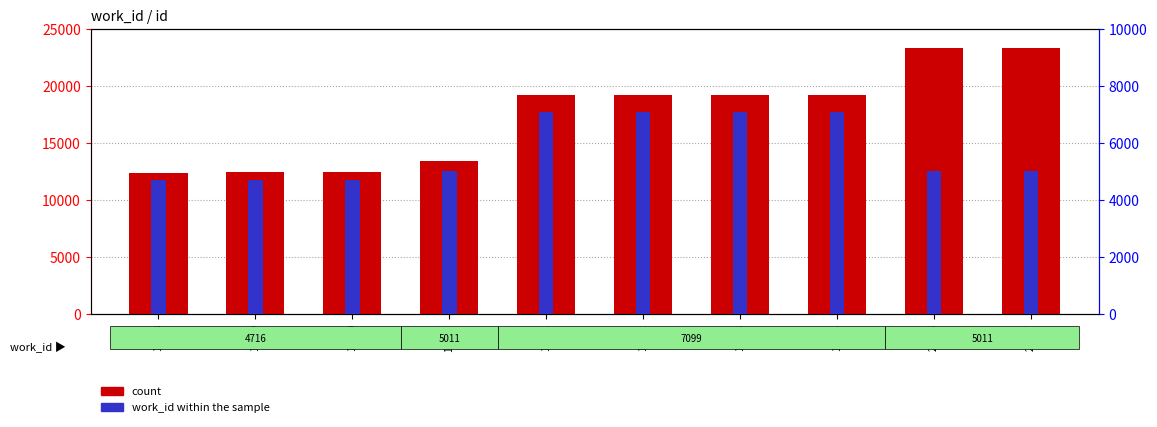

How many values exceed 19202?

4